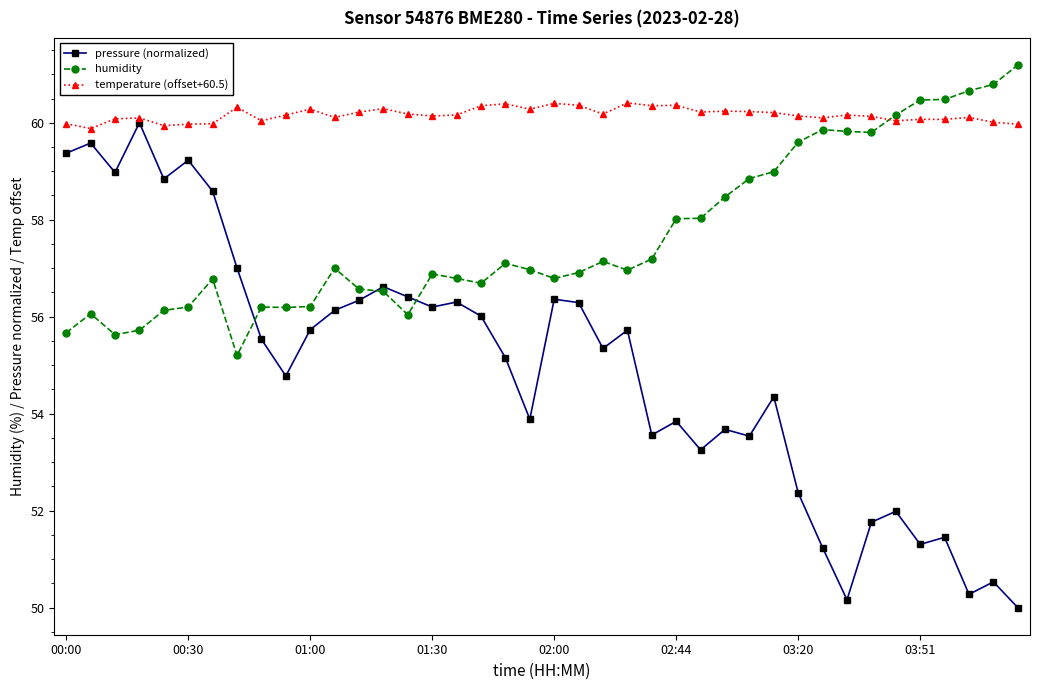

How many times do humidity and temperature (offset+60.5) cross each other?

1